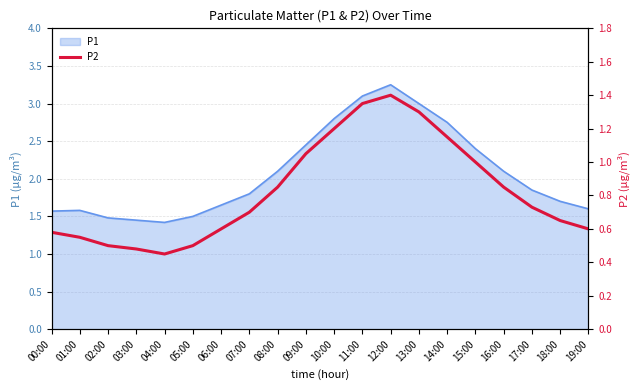

Rank the categories by value from highest to lowest.

12:00, 11:00, 13:00, 10:00, 14:00, 09:00, 15:00, 08:00, 16:00, 17:00, 07:00, 18:00, 06:00, 19:00, 00:00, 01:00, 02:00, 05:00, 03:00, 04:00